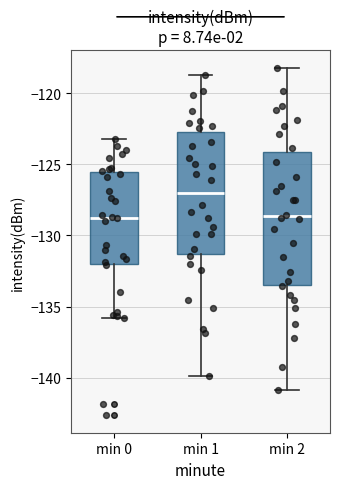

Reading left to right, read every box against the y-axis: the position of its median line, the range the box covers, and the ends of its whiskers. The values are not printed on the chart, so give them approximately, as read against the axis.

min 0: median -129.0, box -132.0 to -125.5, whiskers -136.0 to -123.0
min 1: median -127.0, box -131.5 to -122.5, whiskers -140.0 to -119.0
min 2: median -128.5, box -133.5 to -124.0, whiskers -141.0 to -118.0